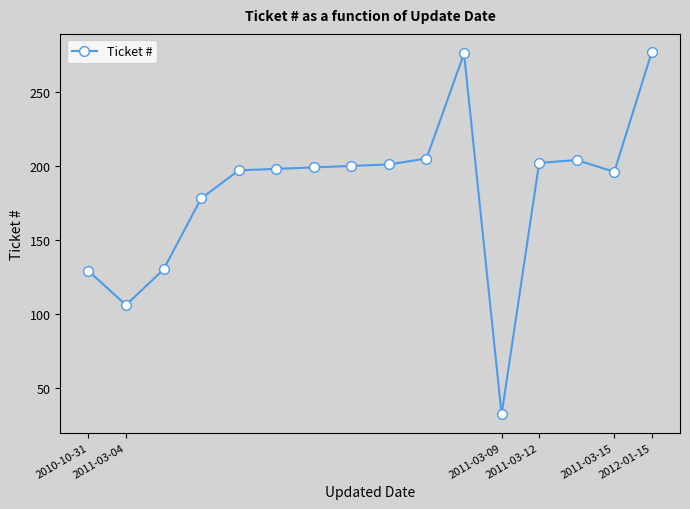

What is the difference between the maximum and minimum values?

245